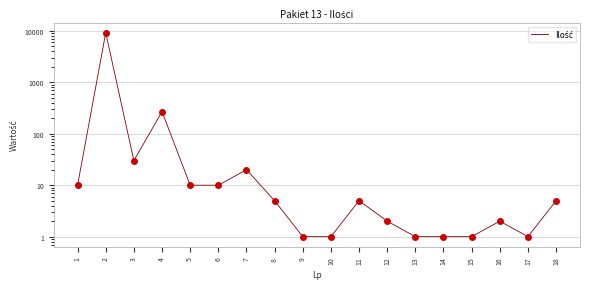

What is the smallest value displayed?

1